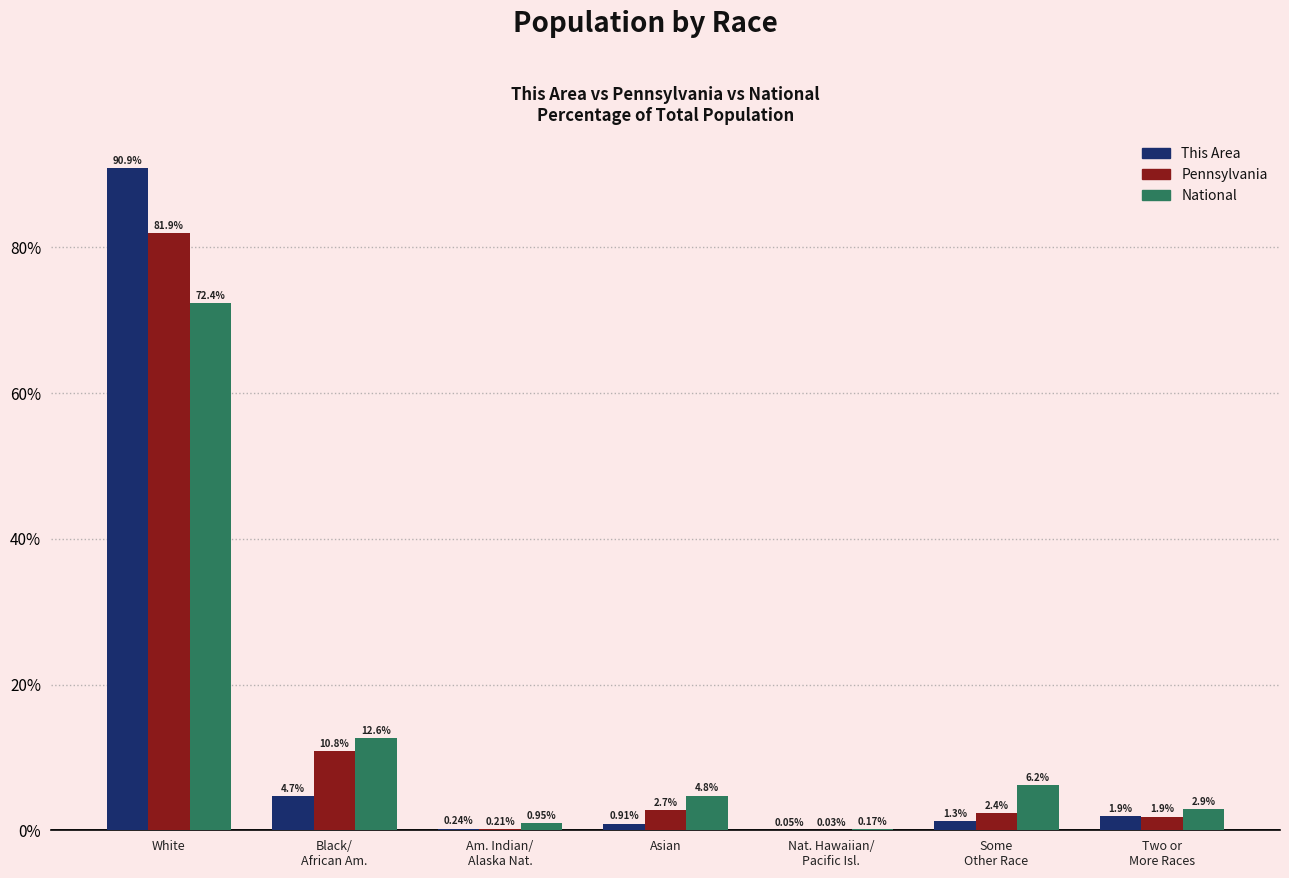

Are the bars grouped side by side (vs. stacked)?

Yes